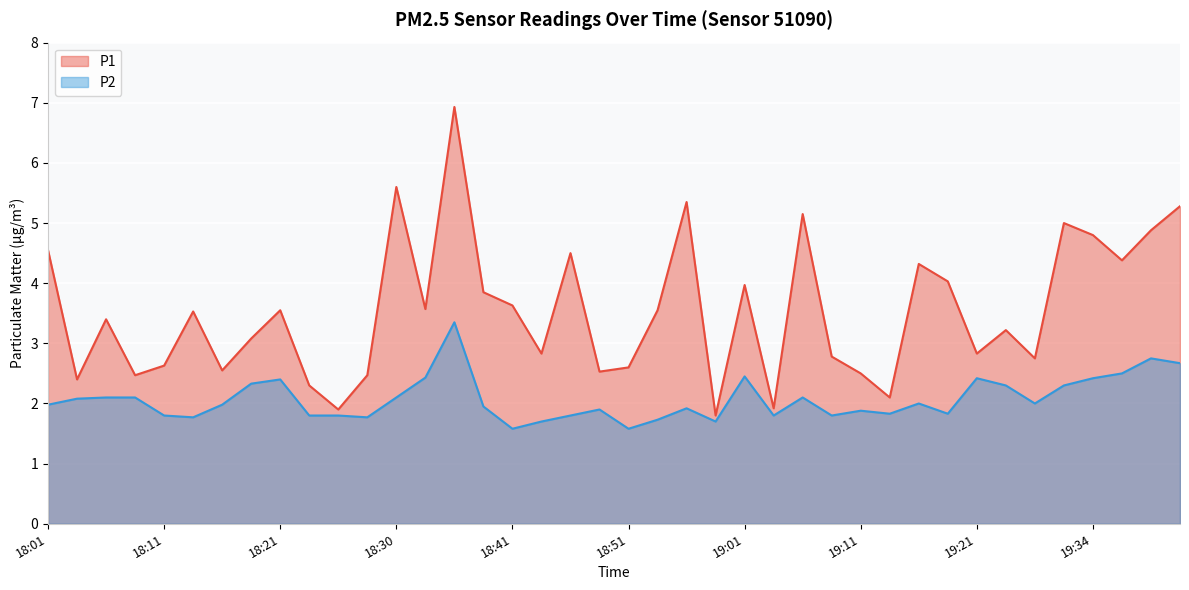

What is the difference between the P1 values at 18:13 and 18:35?

3.4